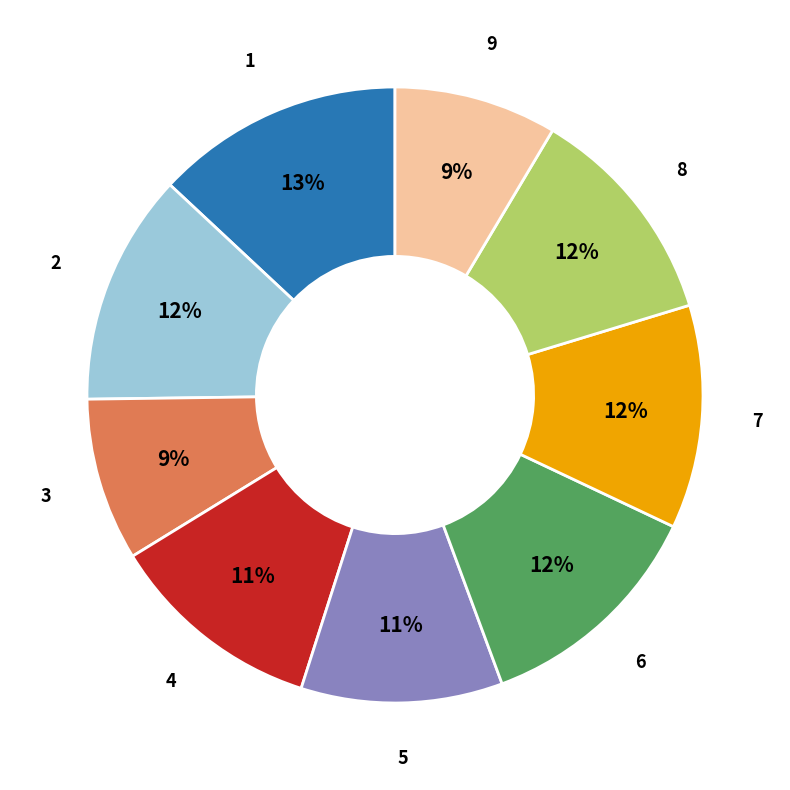

To the nearest percent, what is the difference between the largest and smallest slice percentages?

4%